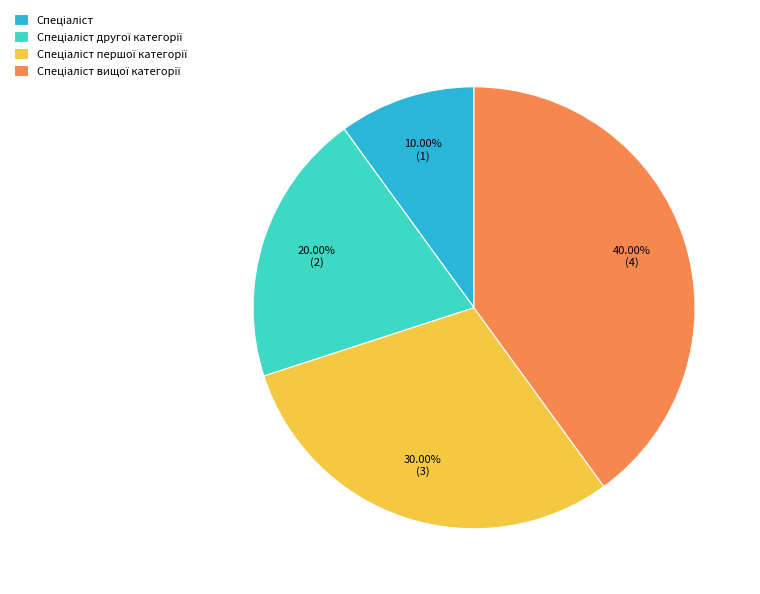

Does any single category account for the majority?

No